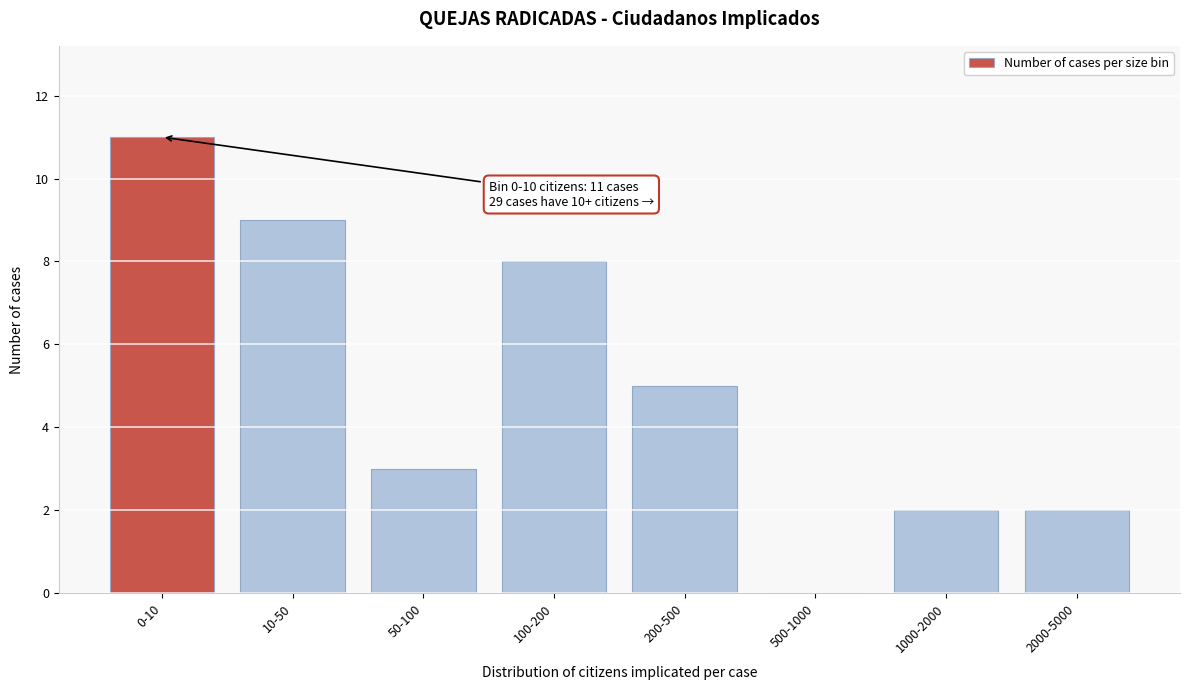

Reading left to right, list all the values displayed in this chart.

0-10=11	10-50=9	50-100=3	100-200=8	200-500=5	500-1000=0	1000-2000=2	2000-5000=2